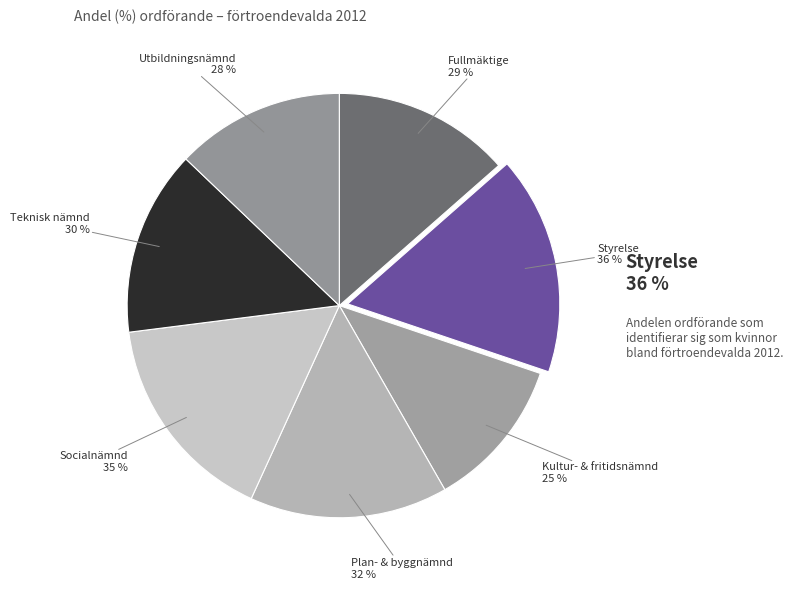

Between Styrelse and Socialnämnd, which is larger?

Styrelse